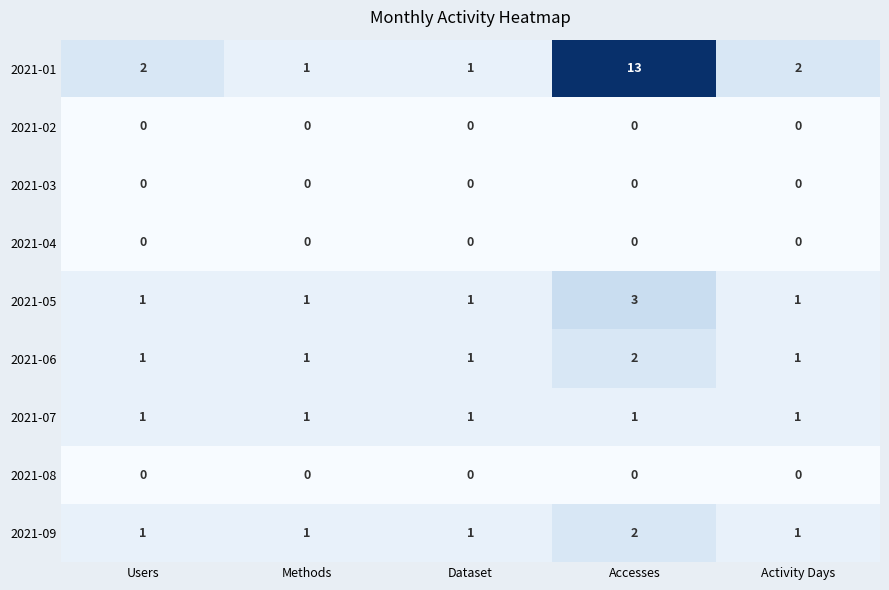

What is the sum of the 2021-06 values at Accesses and Dataset?

3